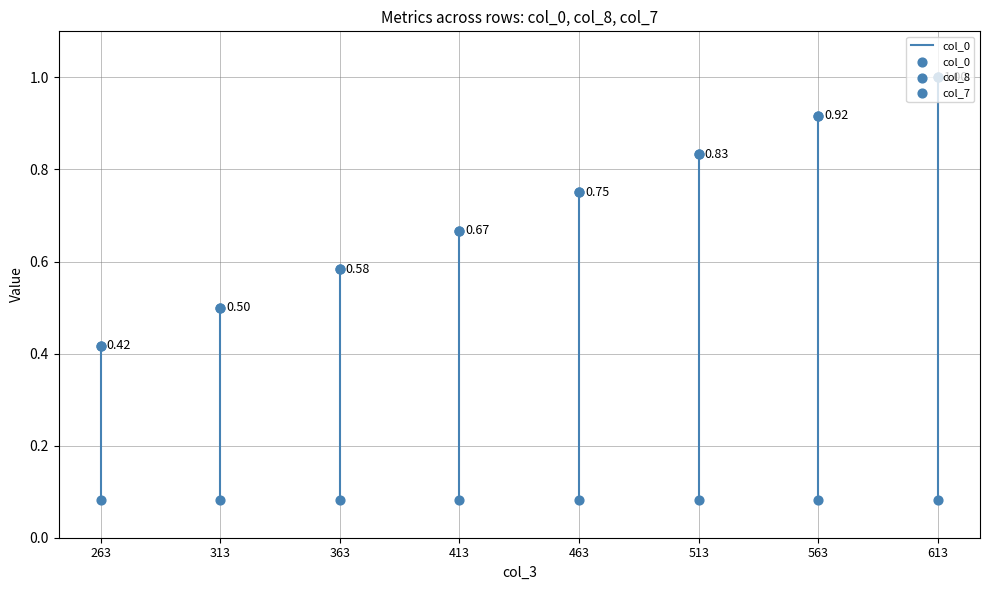

At how many categories does at least one series exceed 0?

8